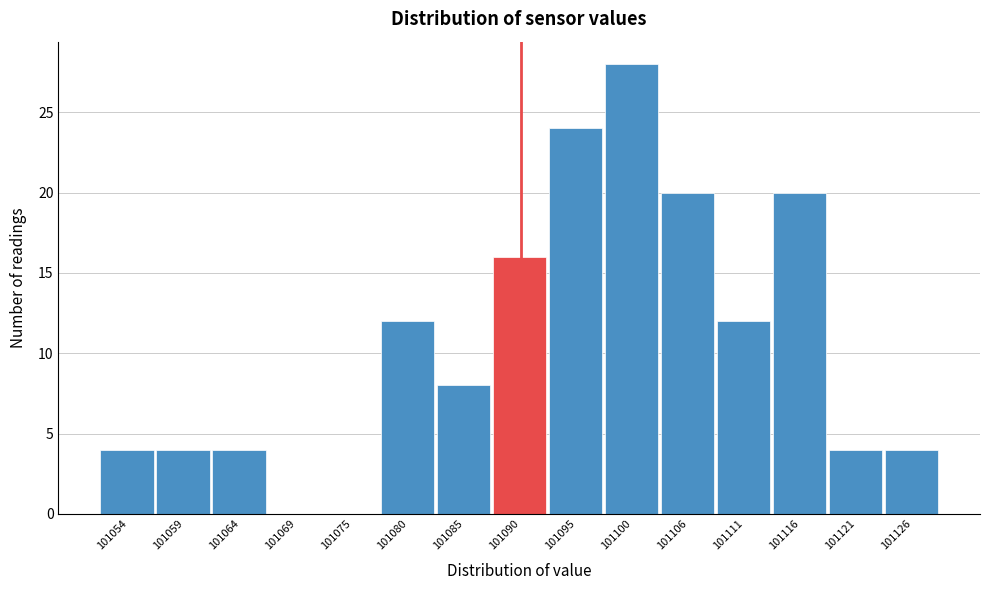

Reading left to right, what are all the values shown in this chart?

101054=4	101059=4	101064=4	101069=0	101075=0	101080=12	101085=8	101090=16	101095=24	101100=28	101106=20	101111=12	101116=20	101121=4	101126=4